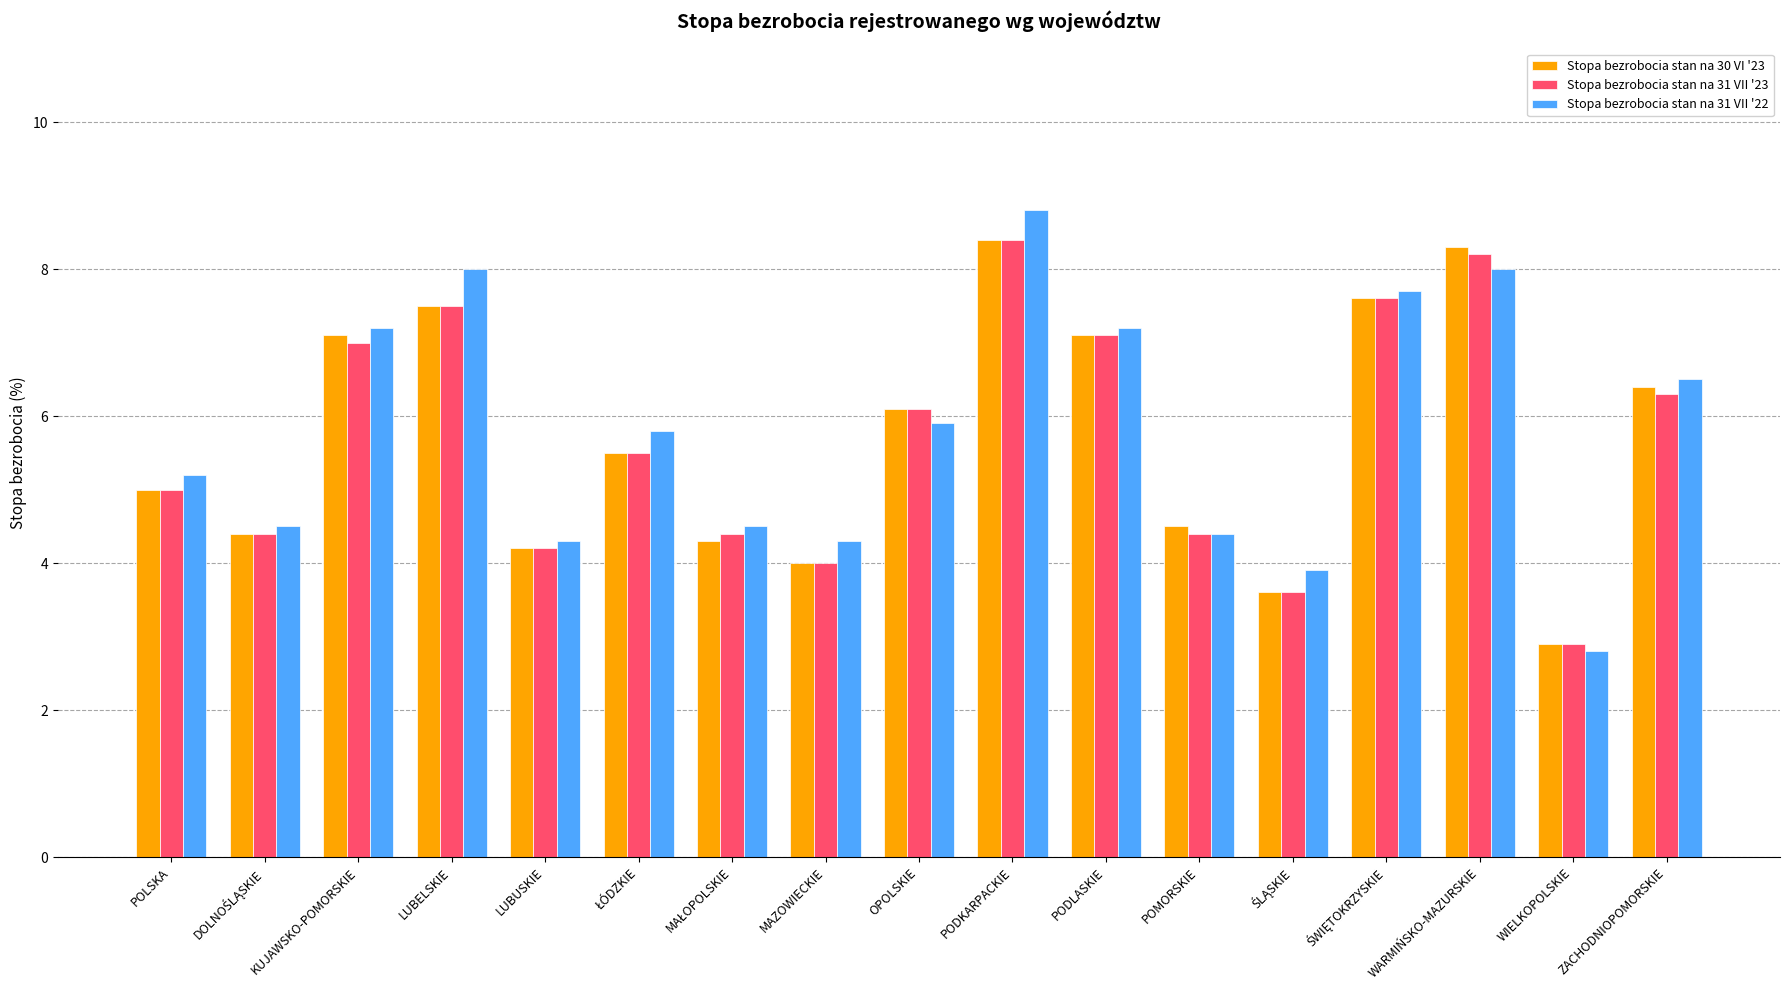

What is the label of the 16th bar from the left?

WIELKOPOLSKIE